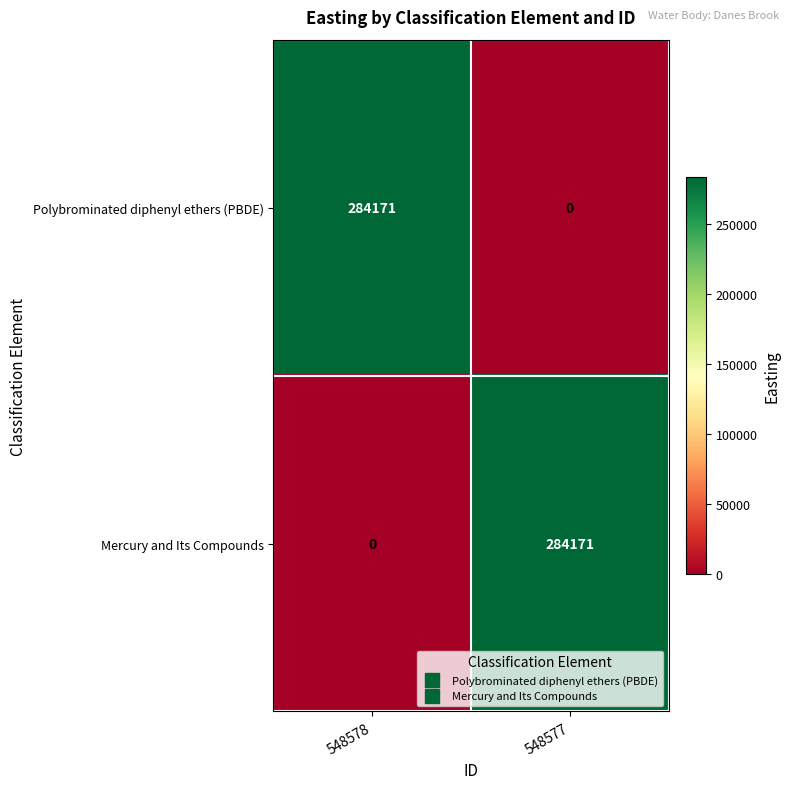

Count the number of data series in this chart.

2